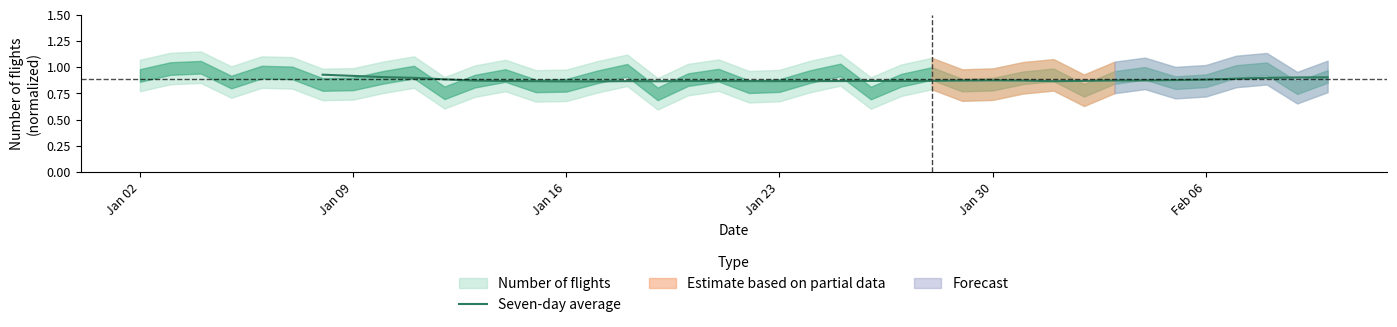

What is the value of the 28th point from the left?

0.9